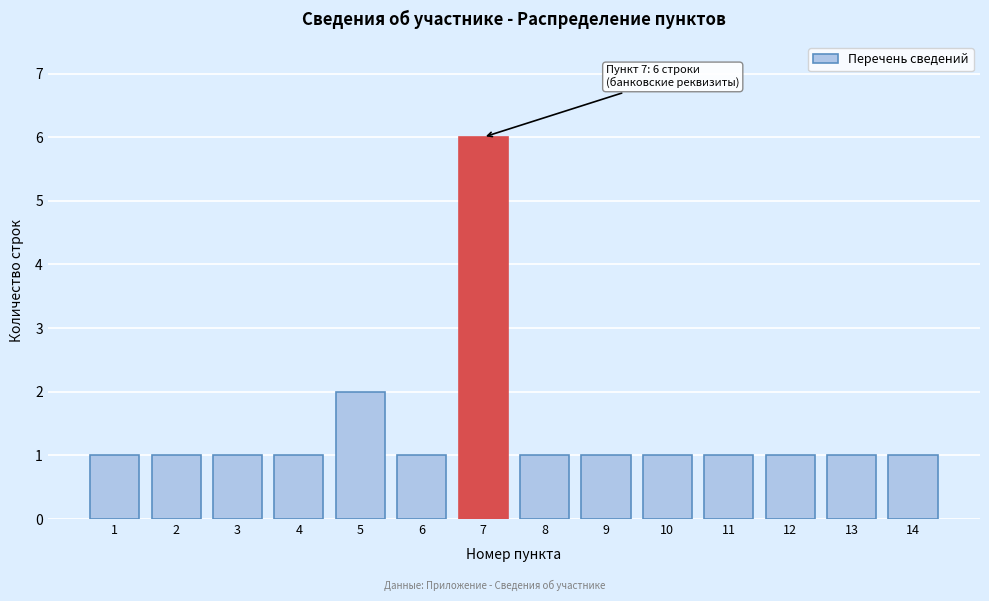

Reading right to left, what are all the values shown in this chart?

1	1	1	1	1	1	1	6	1	2	1	1	1	1